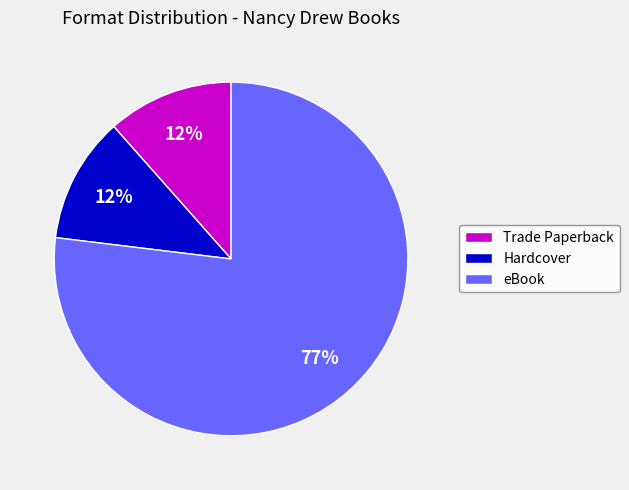

Count the number of slices in the pie.

3